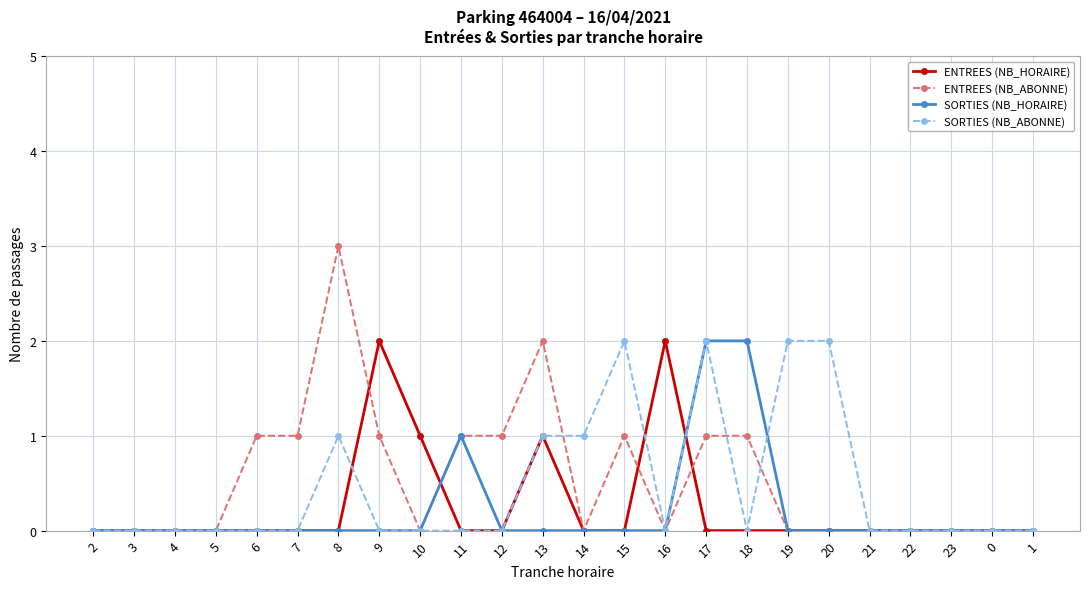

What are all the series names shown in the legend?

ENTREES (NB_HORAIRE), ENTREES (NB_ABONNE), SORTIES (NB_HORAIRE), SORTIES (NB_ABONNE)